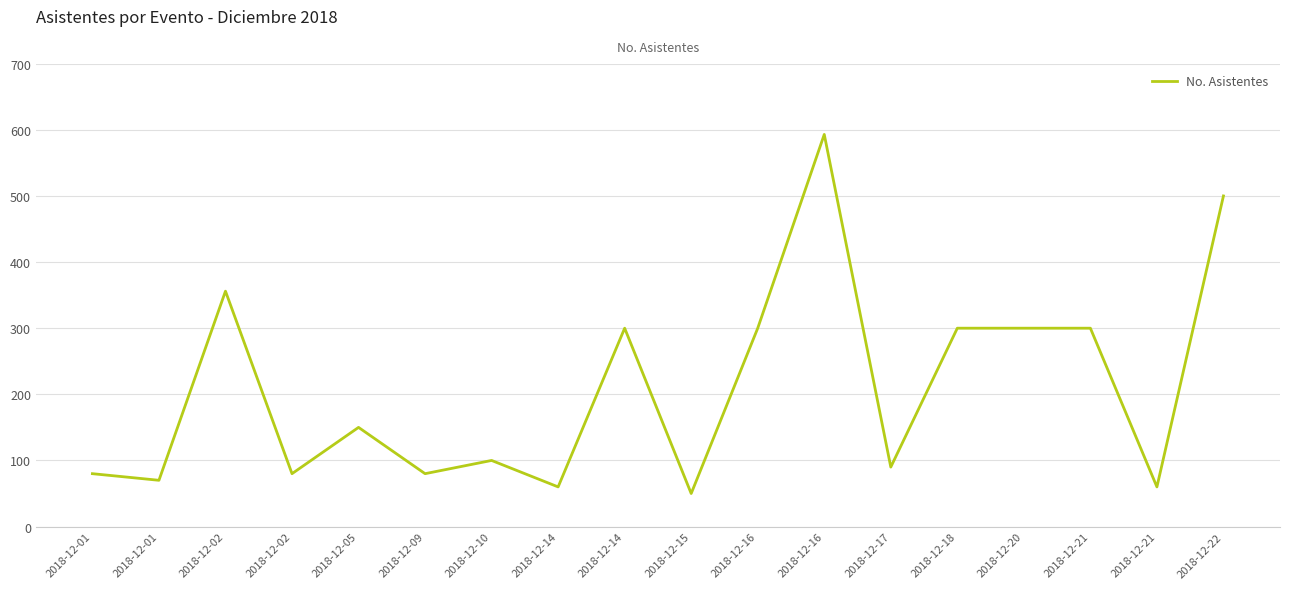

Where is the first local minimum?

2018-12-01